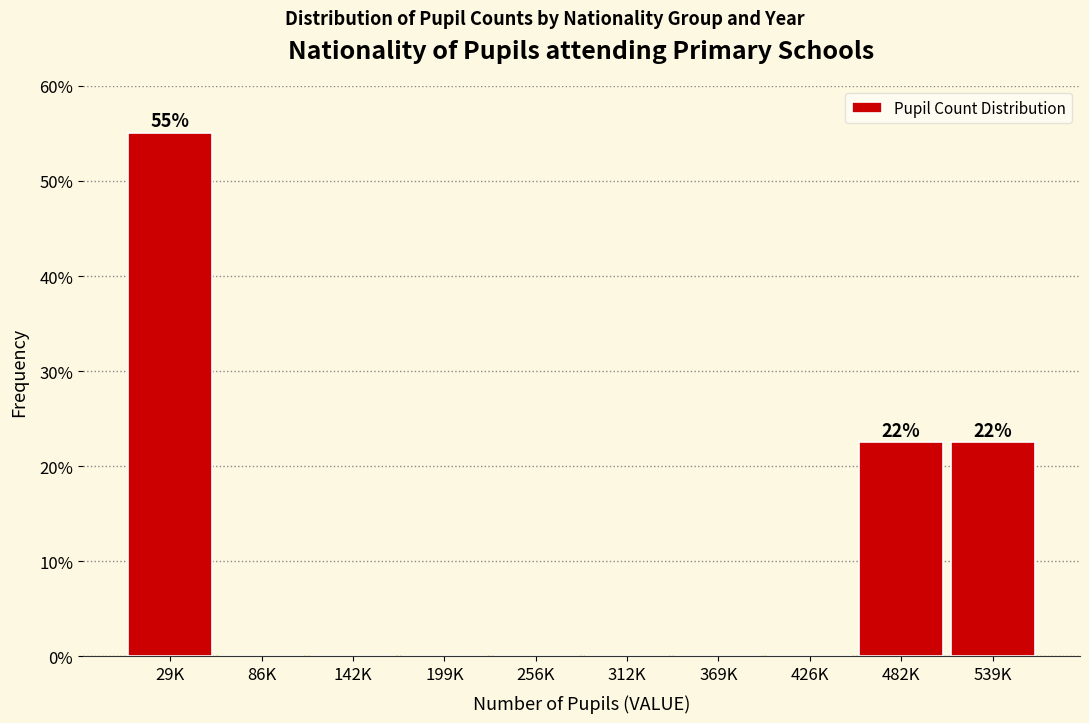

Reading left to right, transcribe all the data shown in this chart.

29K=55.0	86K=0.0	142K=0.0	199K=0.0	256K=0.0	312K=0.0	369K=0.0	426K=0.0	482K=22.5	539K=22.5